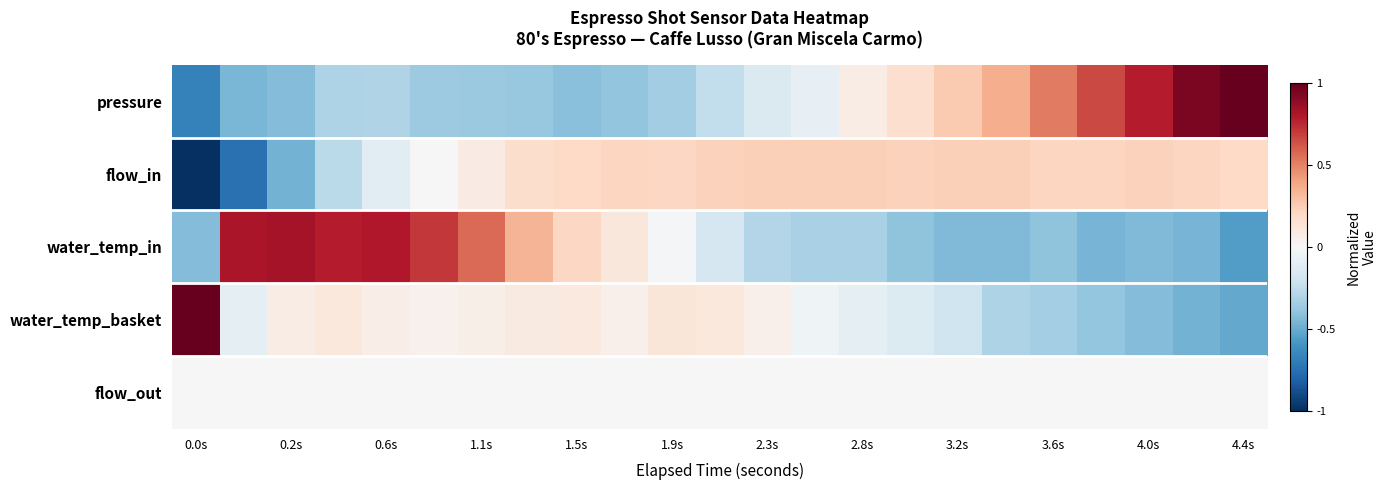

Which category has the lowest value across all series?

0.0s